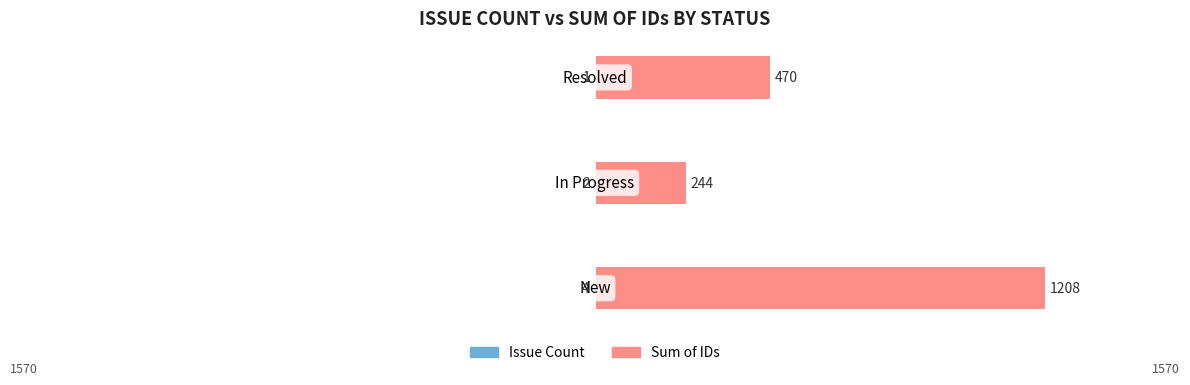

What are all the series names shown in the legend?

Issue Count, Sum of IDs